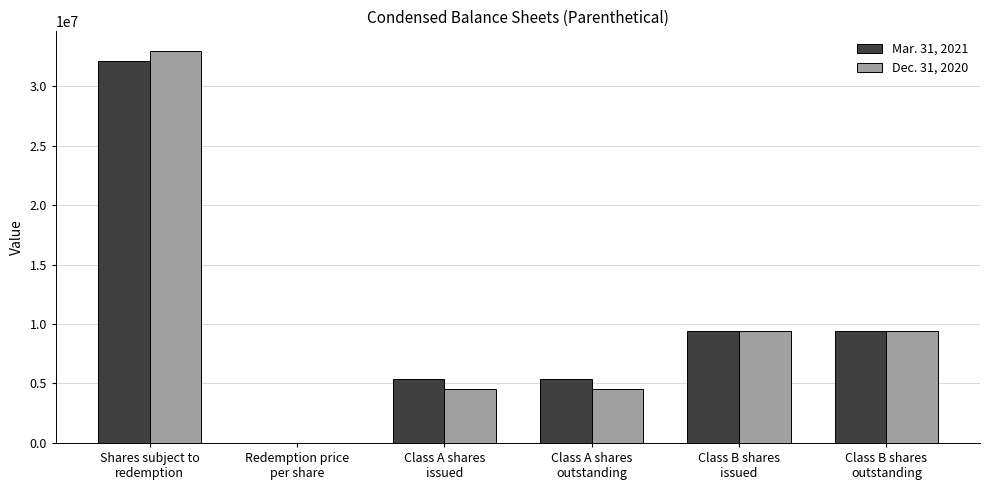

Reading right to left, what are all the values shown in this chart?

Mar. 31, 2021: Class B shares
outstanding=9375000	Class B shares
issued=9375000	Class A shares
outstanding=5387405	Class A shares
issued=5387405	Redemption price
per share=10	Shares subject to
redemption=32112595
Dec. 31, 2020: Class B shares
outstanding=9375000	Class B shares
issued=9375000	Class A shares
outstanding=4547586	Class A shares
issued=4547586	Redemption price
per share=10	Shares subject to
redemption=32952414